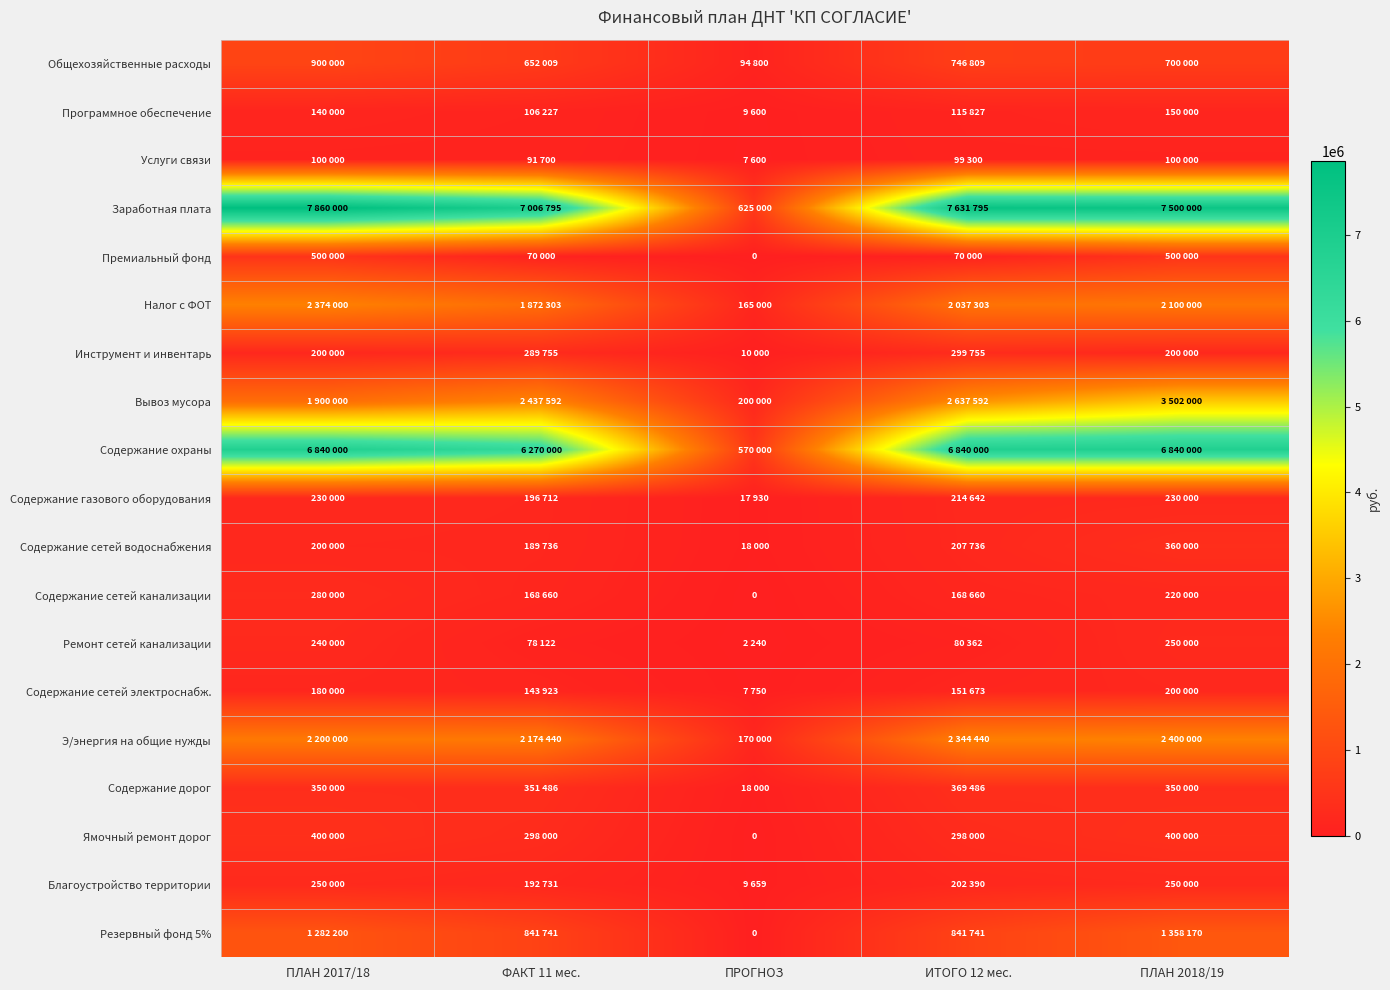

List the labels in order of Ямочный ремонт дорог value, smallest first.

ПРОГНОЗ, ФАКТ 11 мес., ИТОГО 12 мес., ПЛАН 2017/18, ПЛАН 2018/19